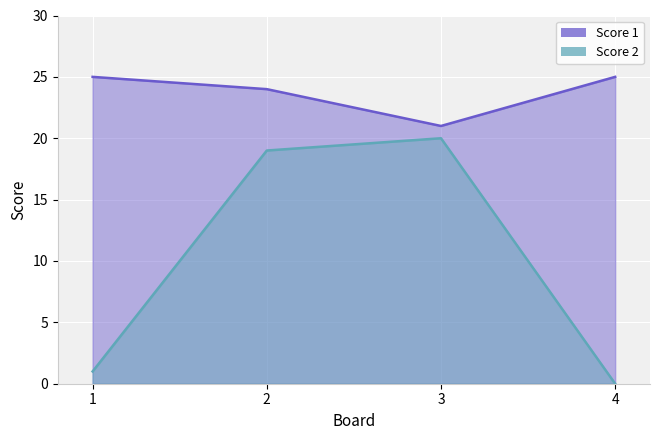

Which category has the lowest value in the Score 1 series?

3